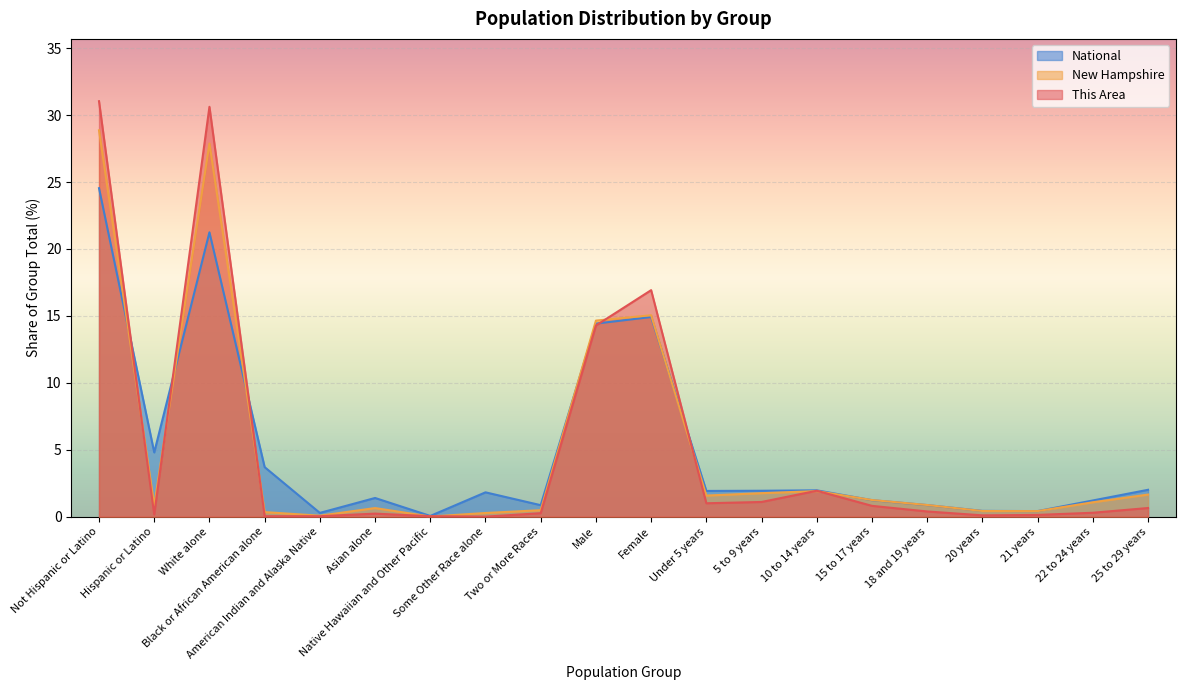

How many values in the New Hampshire series exceed 1?

10